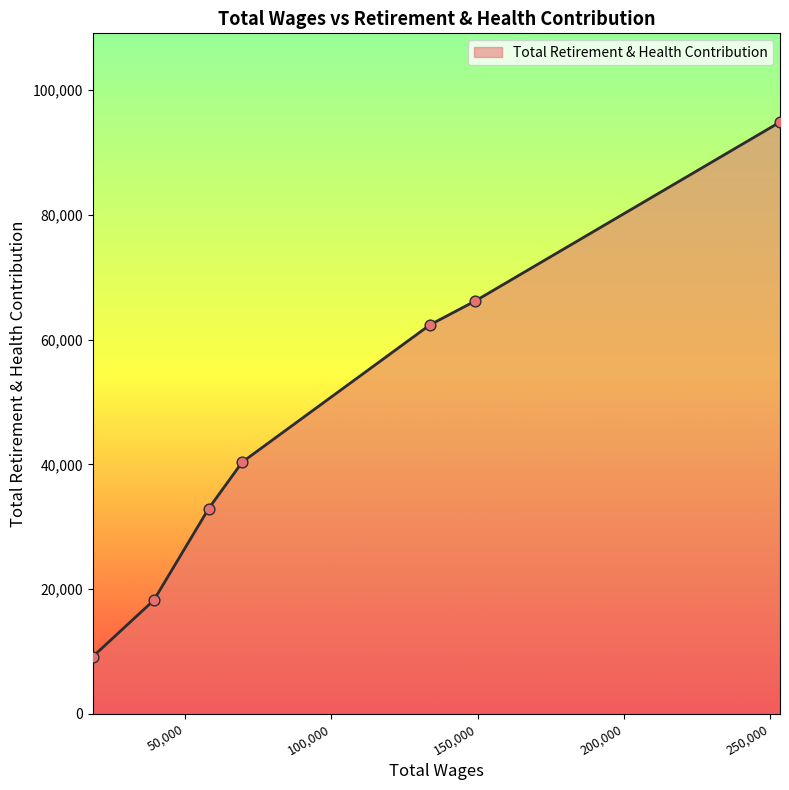

What is the minimum value shown in the chart?

9132